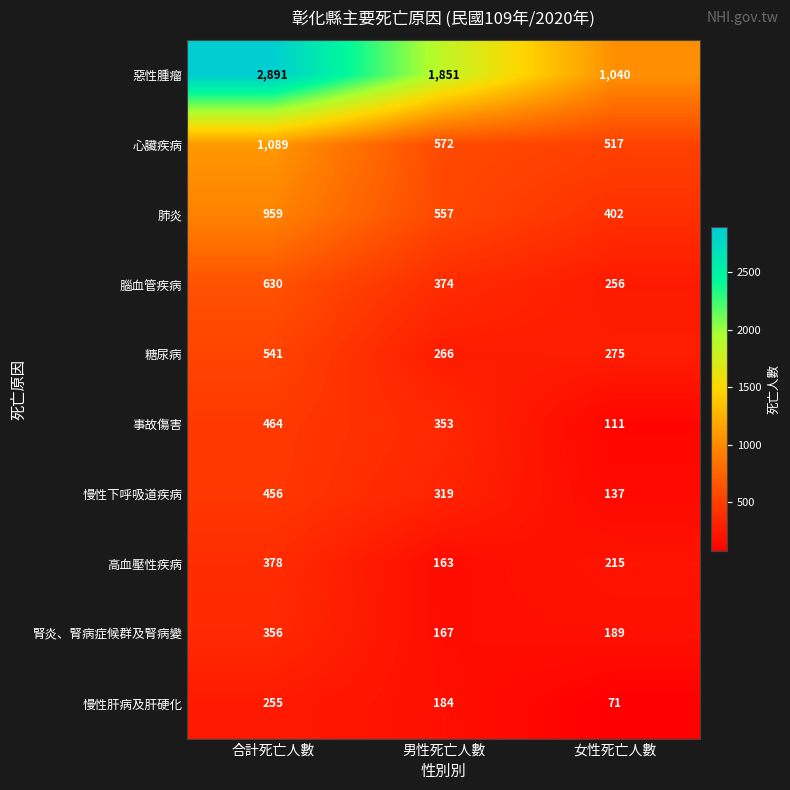

What is the minimum value shown in the chart?

71